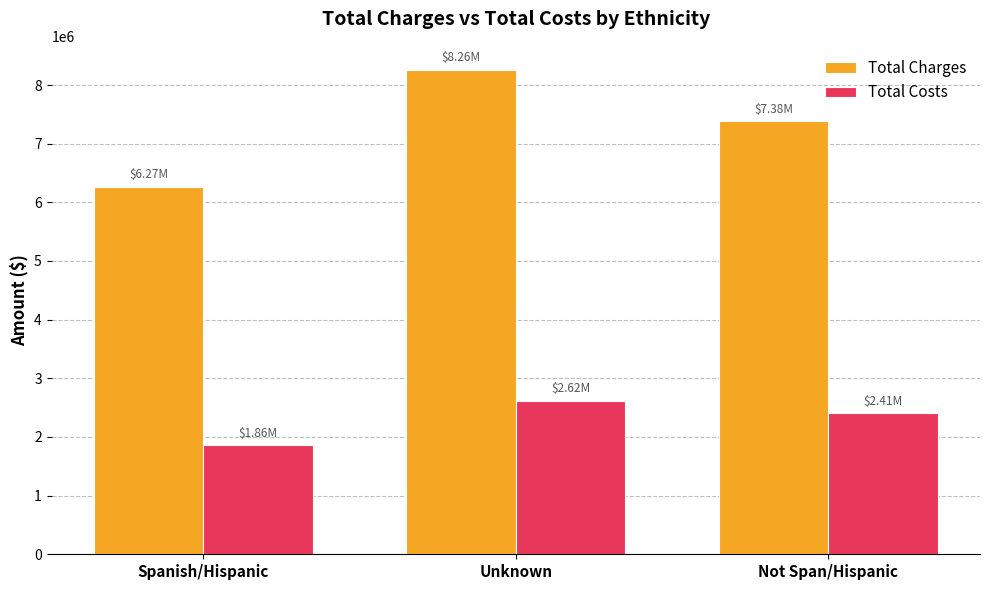

True or false: Total Costs has a value of 542532.2 at Unknown.

False